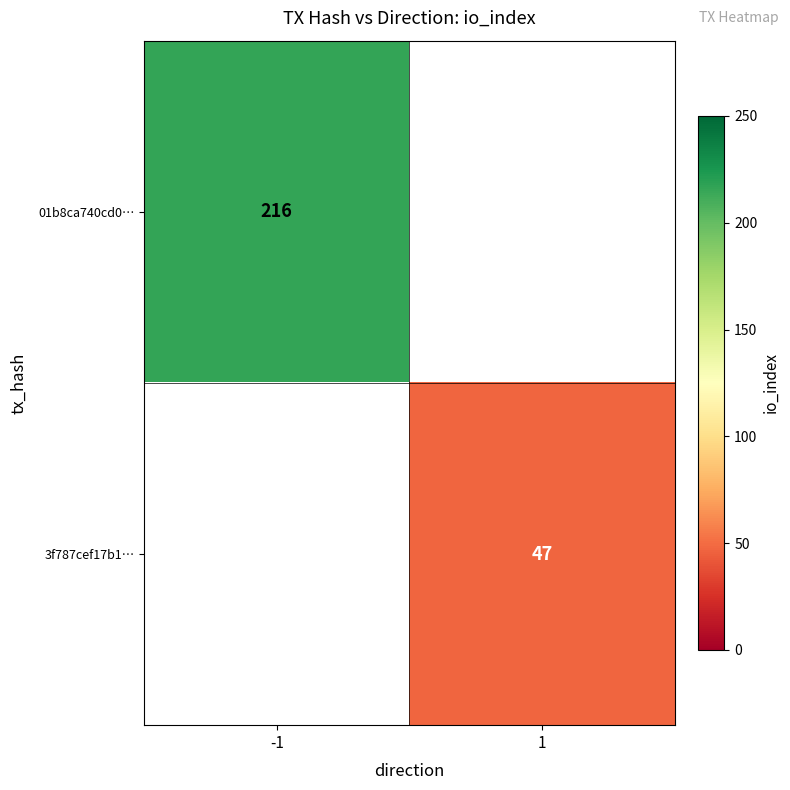

Is it true that 3f787cef17b1… equals 76 at 1?

False